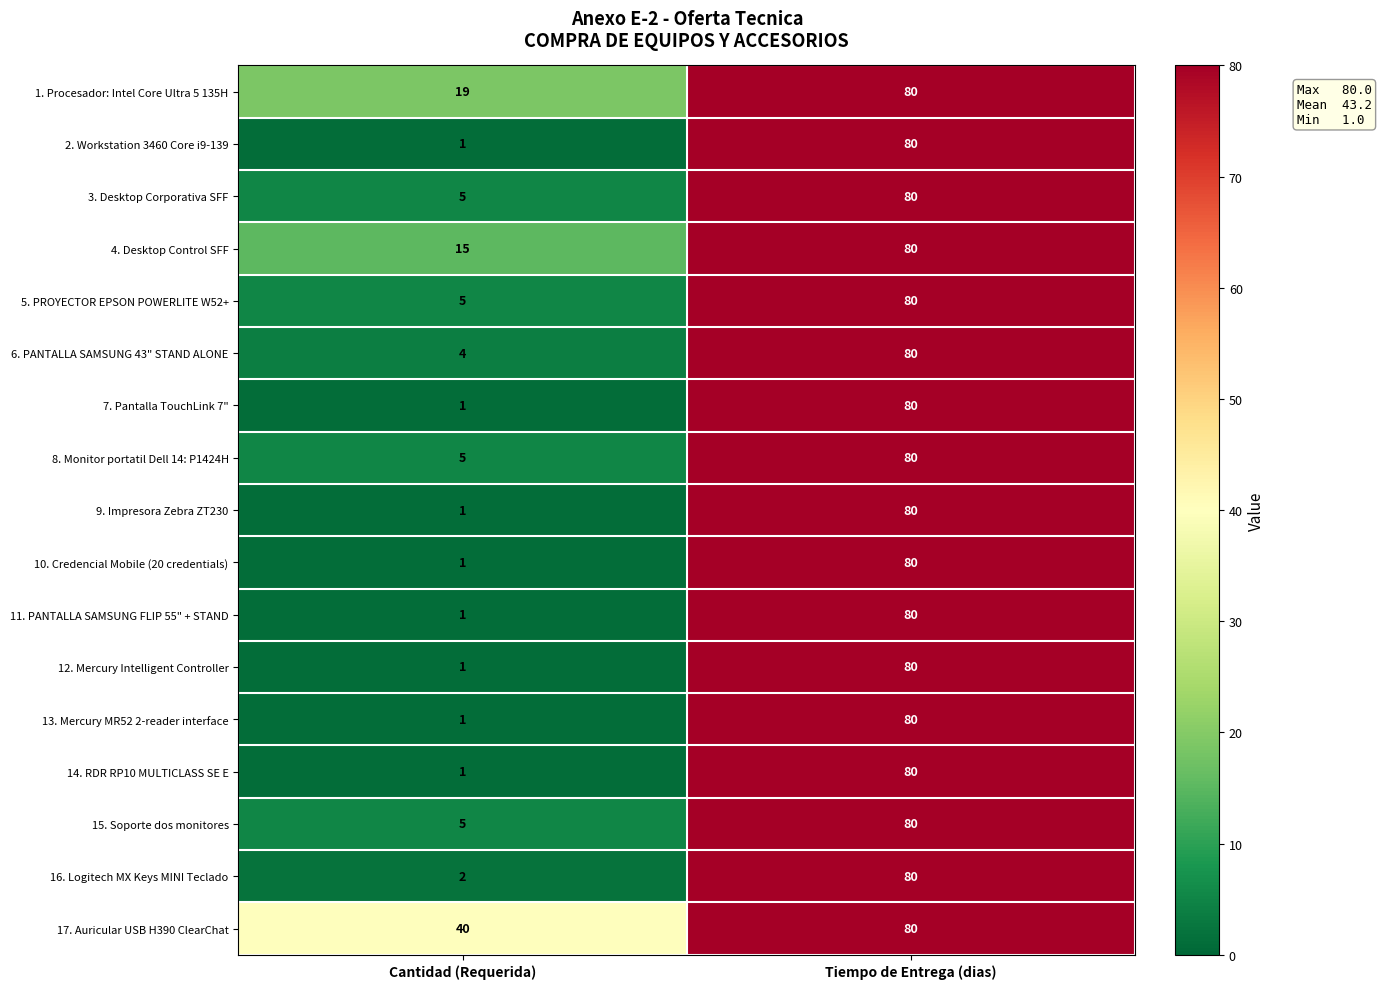

What is the difference between the highest and lowest values at Cantidad (Requerida)?

39